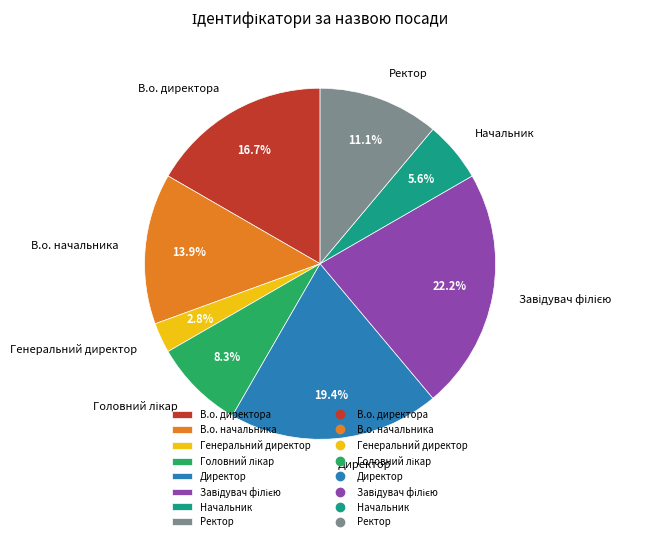

Which slice is the smallest?

Генеральний директор